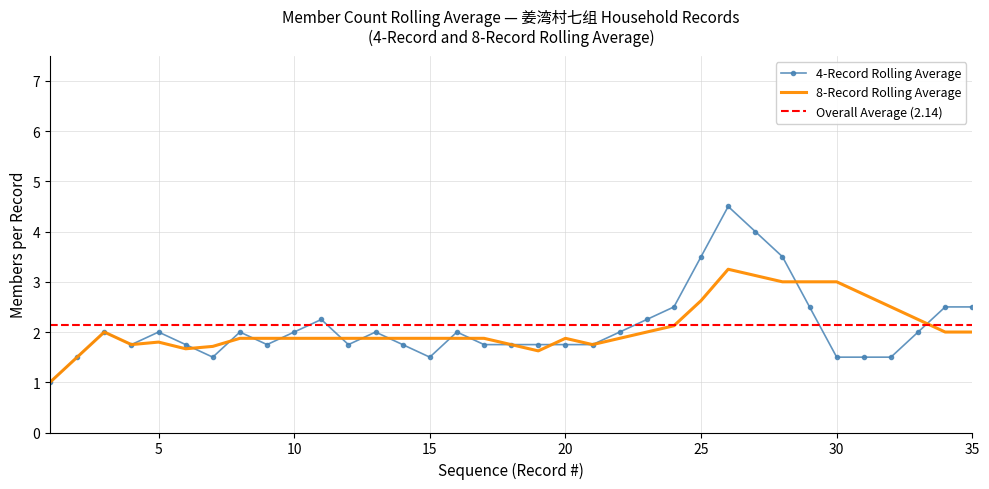

The value of 8-Record Rolling Average at 10 is 2.9. True or false?

False